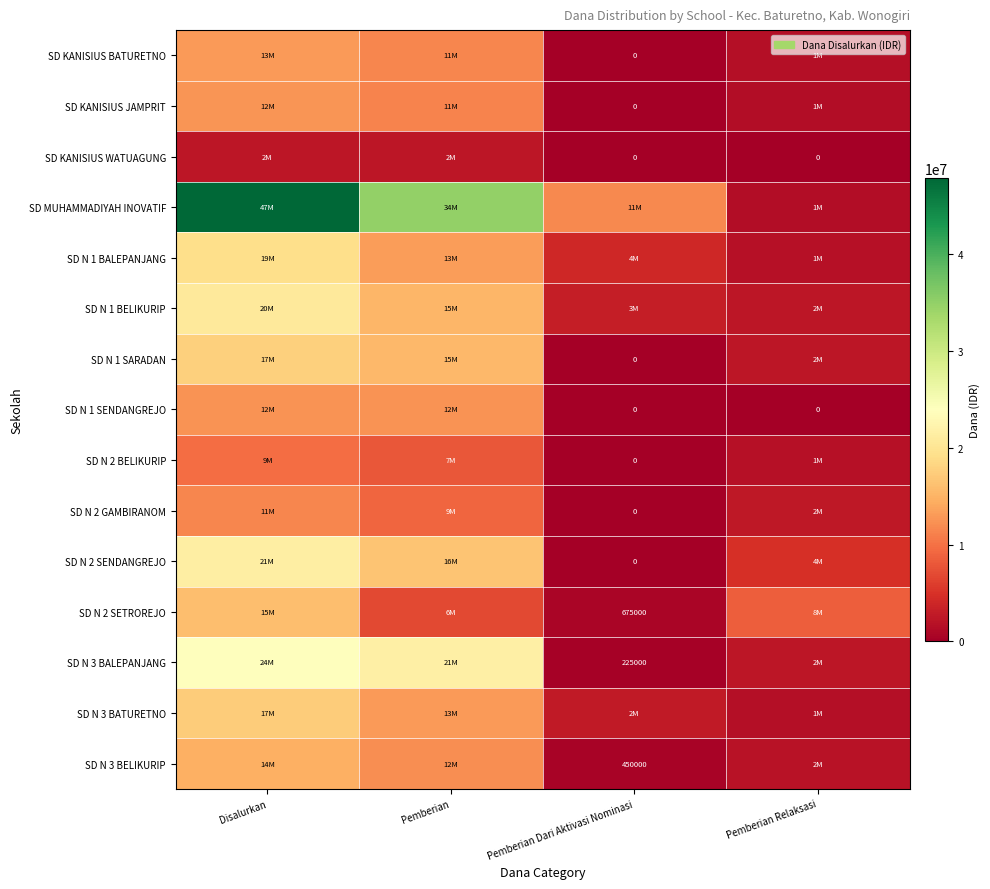

At which category is the sum across all series the highest?

Disalurkan